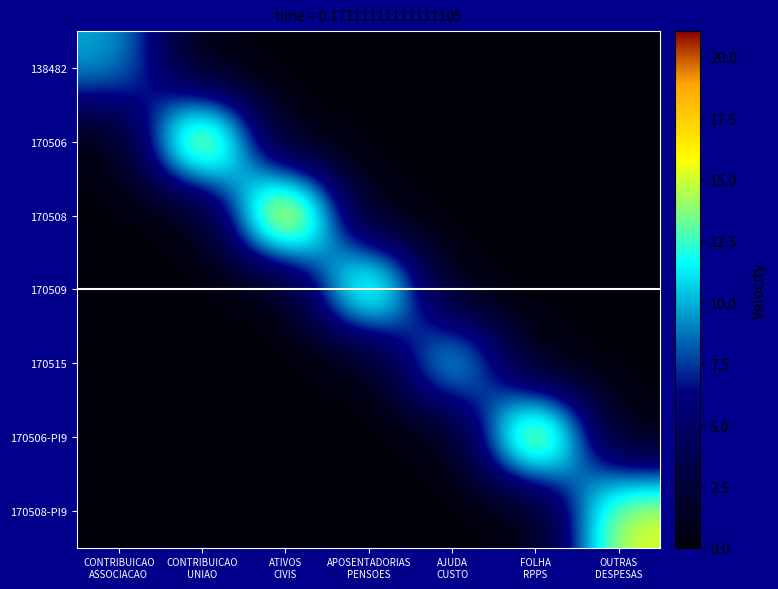

How many distinct data groups are displayed?

7